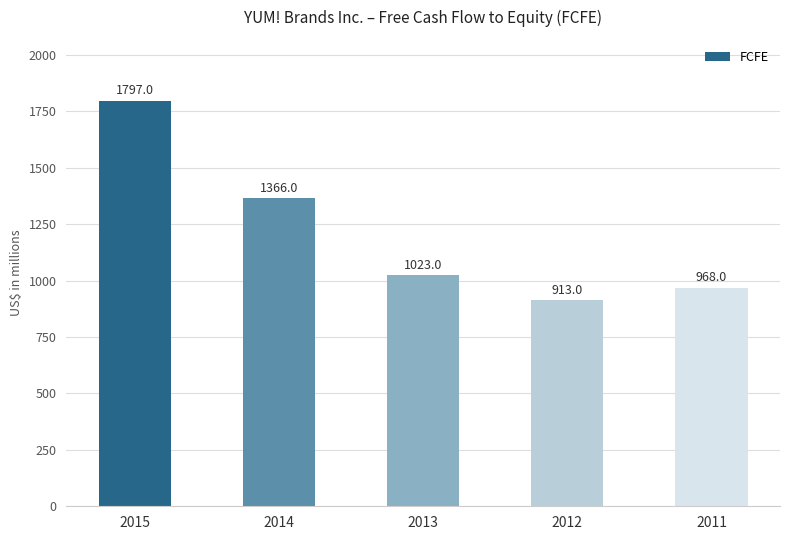

Does the chart contain any negative values?

No